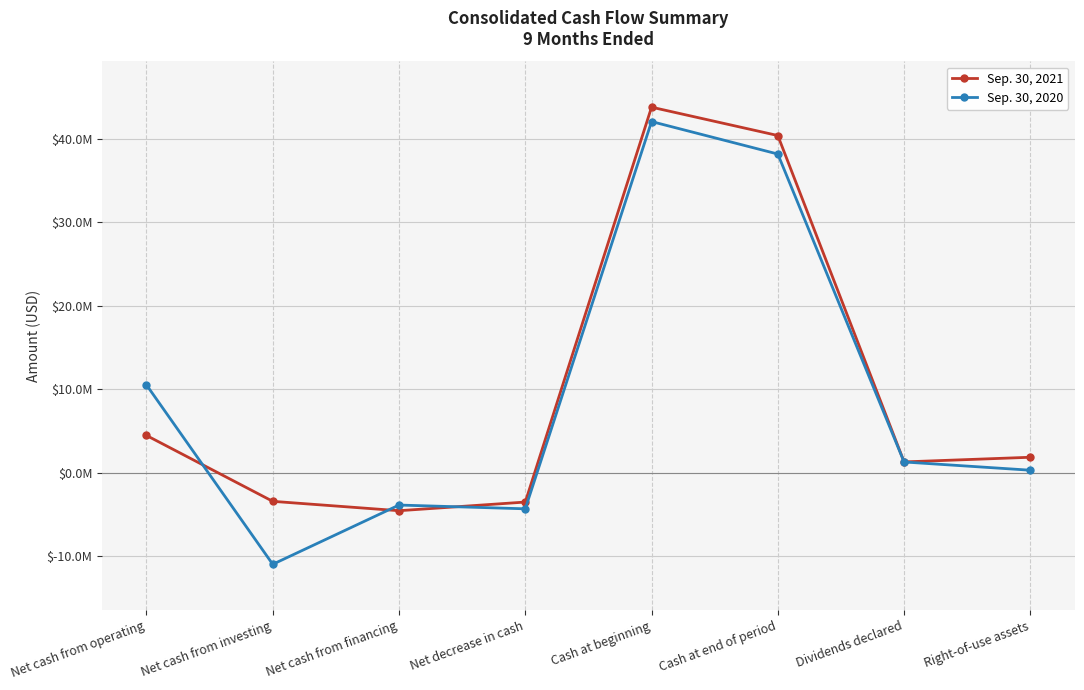

What is the value of the Sep. 30, 2021 point at the 1st from the left?

4464672